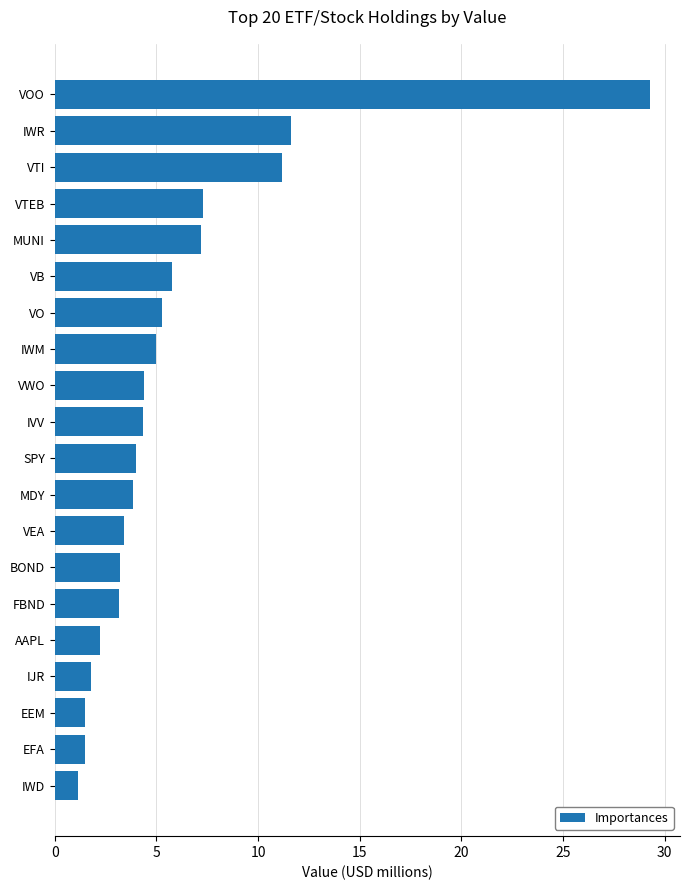

What is the approximate value at AAPL?

2.2